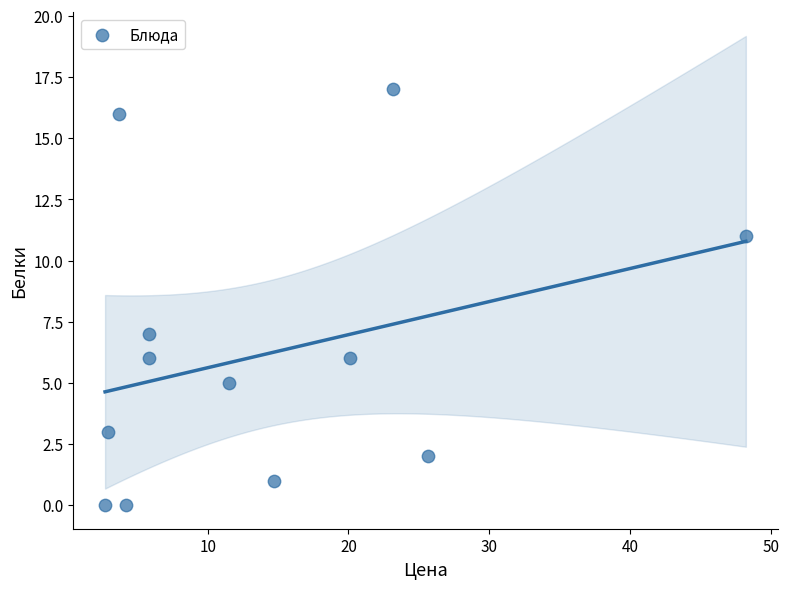

What Y value in the scatter plot is closest to 8?

7